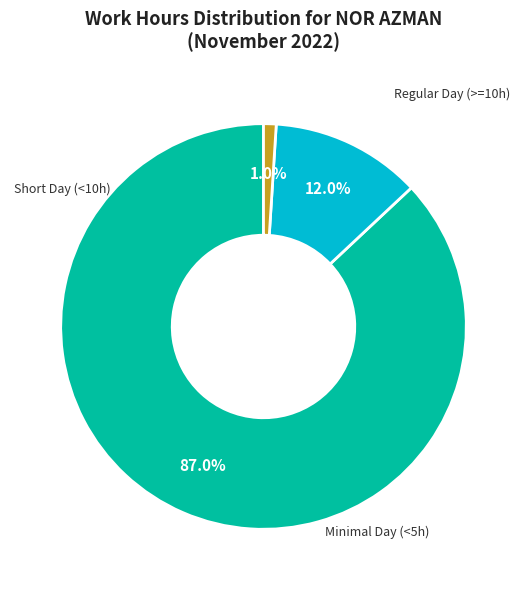

Count the number of slices in the pie.

3